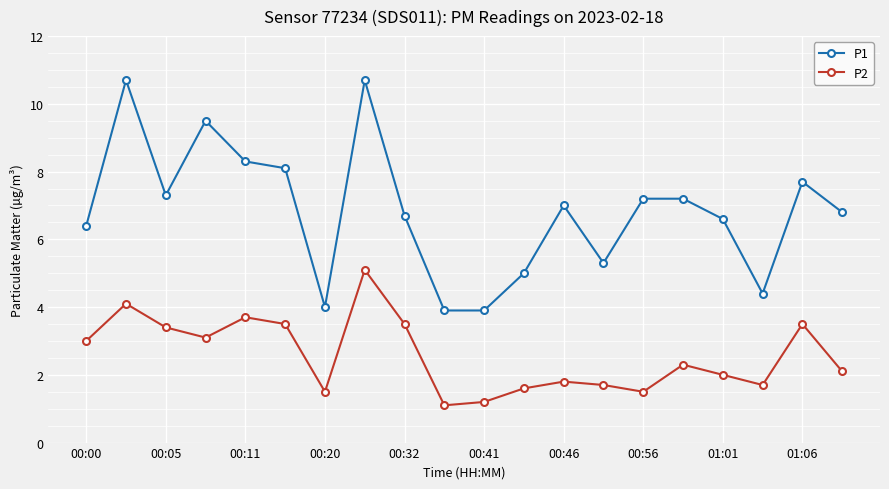

Is this an area chart (filled region under the line)?

No